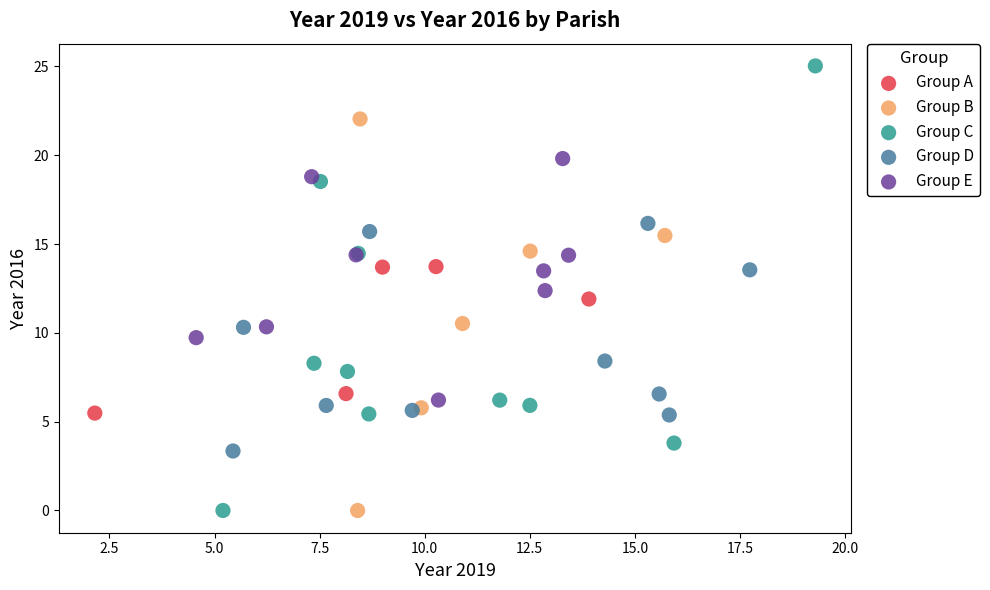

Which series contains the highest Y value?

Group C